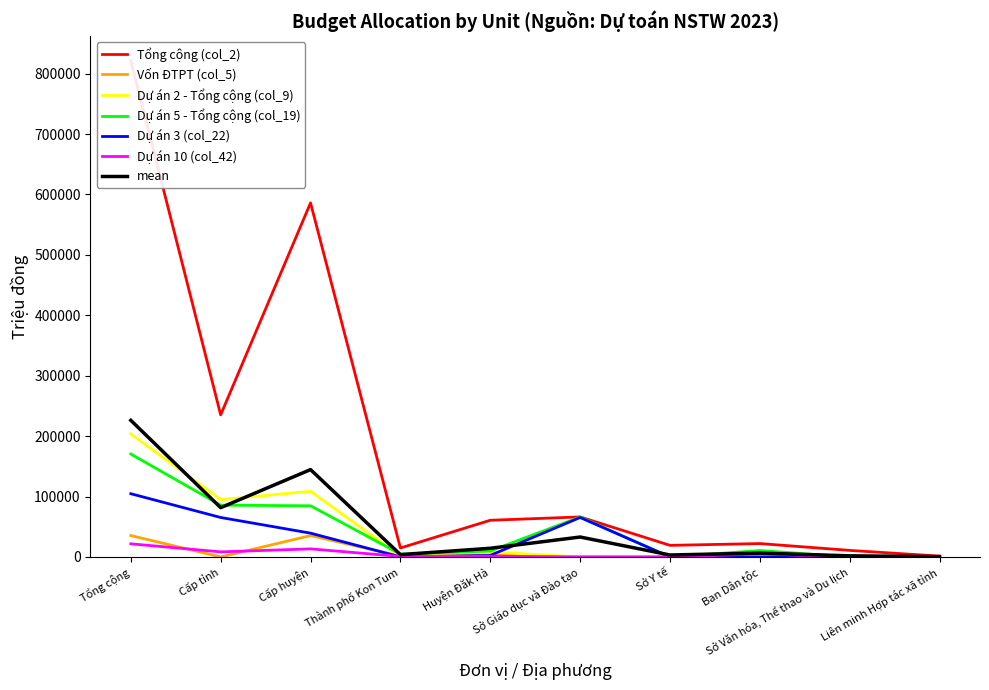

What is the difference between the maximum and minimum values in the Dự án 3 (col_22) series?

104618.0